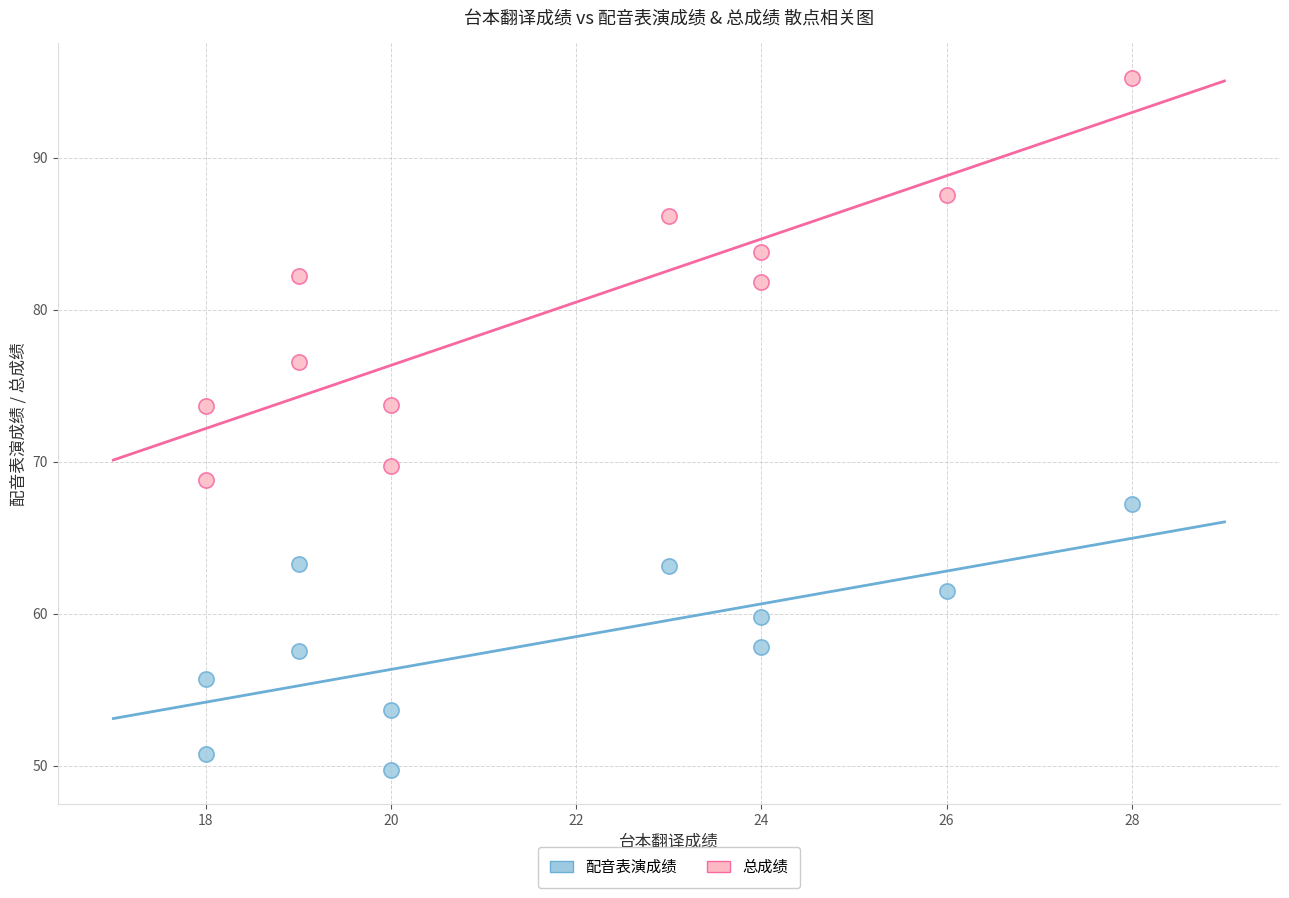

What are all the series names shown in the legend?

配音表演成绩, 总成绩